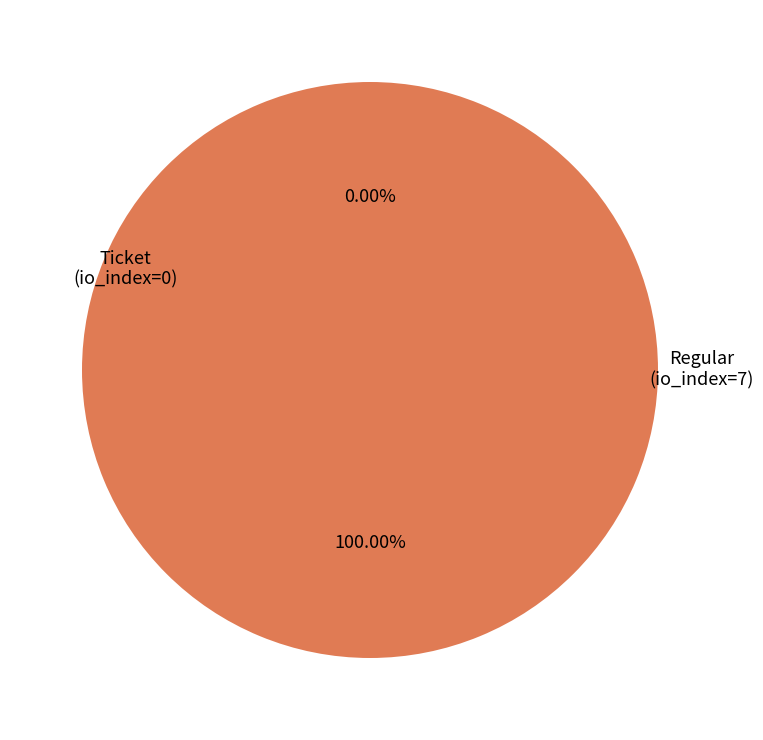

To the nearest percent, what percentage of the pie is Regular (io_index=7)?

100%